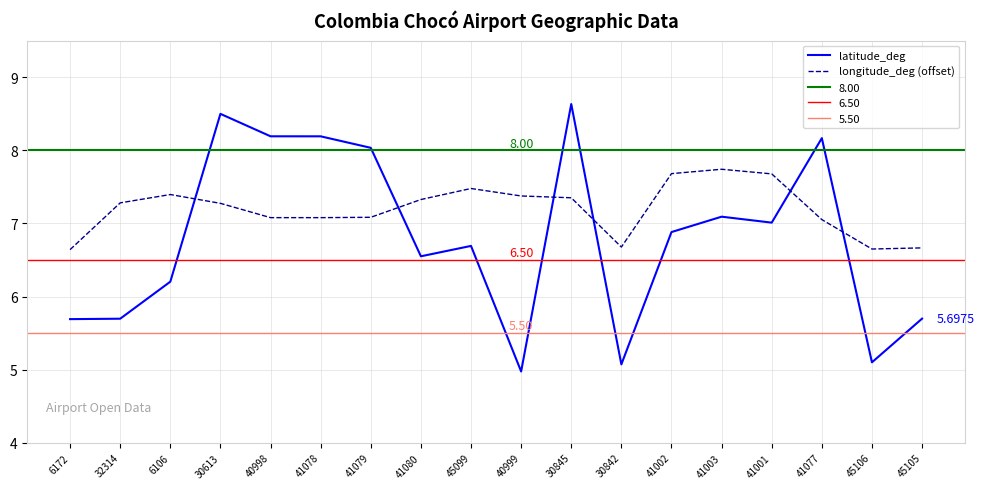

Which series ends up on top after the final intersection of latitude_deg and longitude_deg (offset)?

longitude_deg (offset)